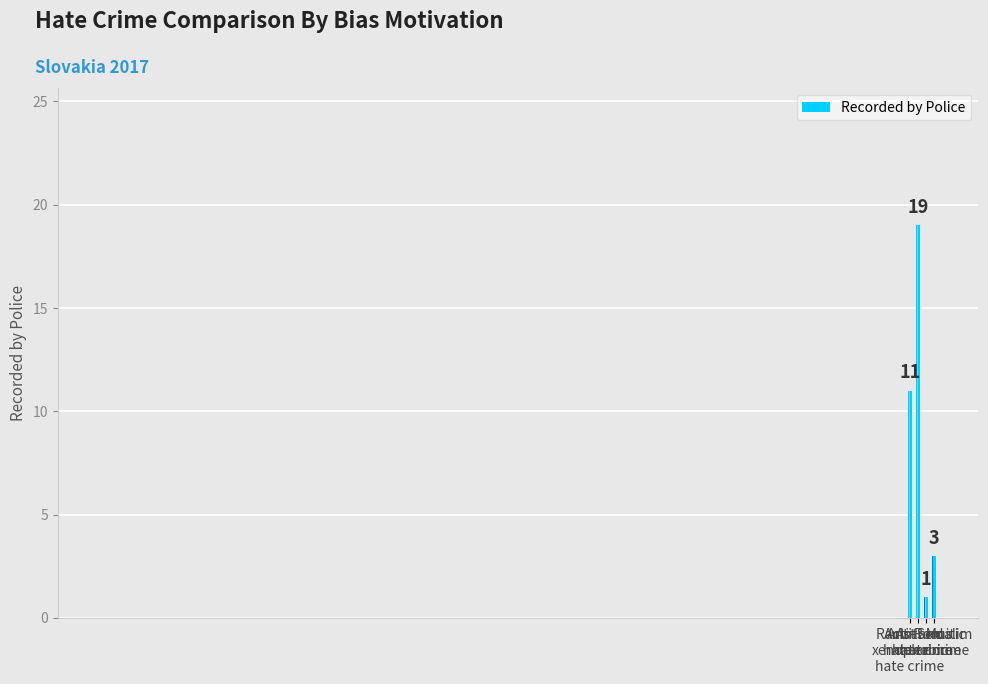

Rank the categories by value from lowest to highest.

Anti-Semitic
hate crime, Anti-Muslim
hate crime, Racist and
xenophobic
hate crime, Anti-Roma
hate crime